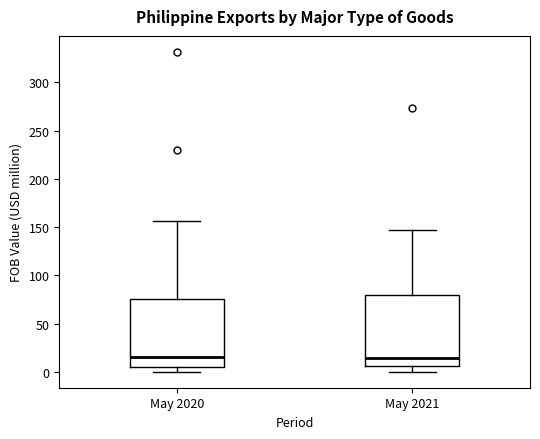

Where is the upper edge of the box for May 2020 on the y-axis? The values are not printed on the chart, so give them approximately, as read against the axis.

75